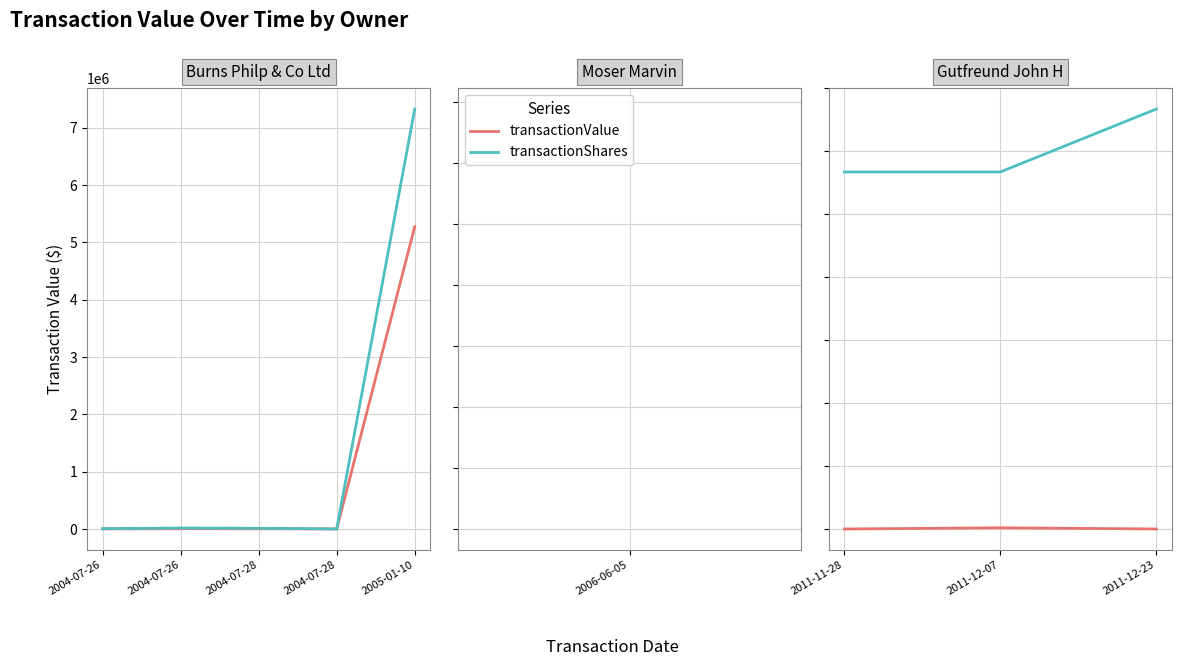

Does the chart display data point markers on the line(s)?

No